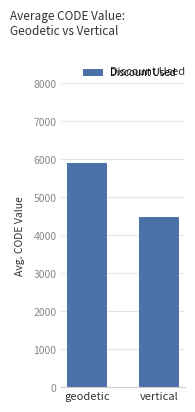

What position from the left is vertical?

2